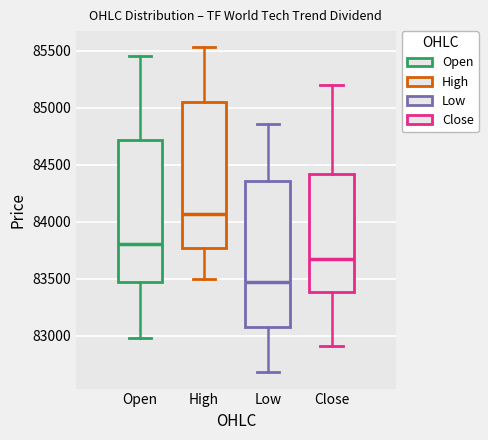

Reading left to right, read every box against the y-axis: the position of its median line, the range the box covers, and the ends of its whiskers. The values are not printed on the chart, so give them approximately, as read against the axis.

Open: median 83800, box 83450 to 84700, whiskers 83000 to 85450
High: median 84050, box 83750 to 85050, whiskers 83500 to 85550
Low: median 83450, box 83050 to 84350, whiskers 82700 to 84850
Close: median 83700, box 83400 to 84400, whiskers 82900 to 85200